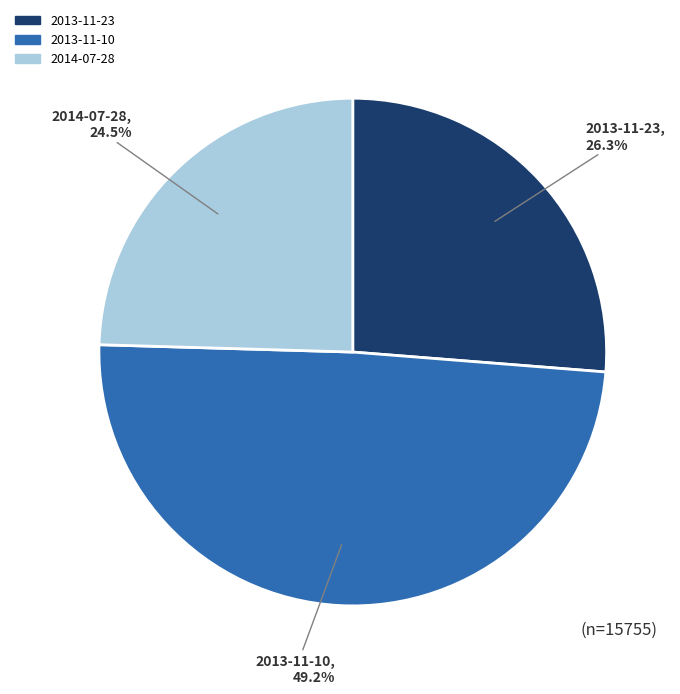

To the nearest percent, what is the average slice percentage?

33%